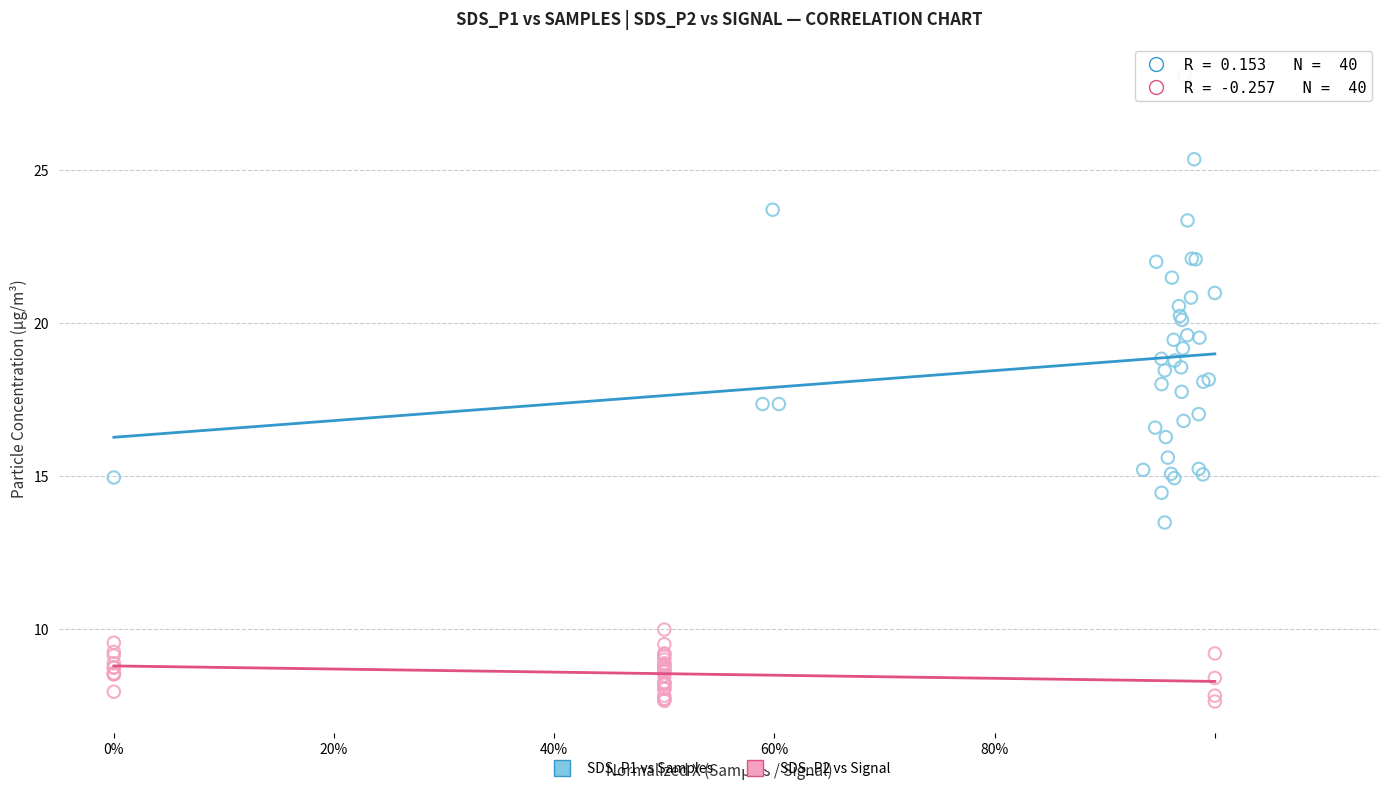

Which series reaches the maximum Y coordinate?

SDS_P1 vs Samples